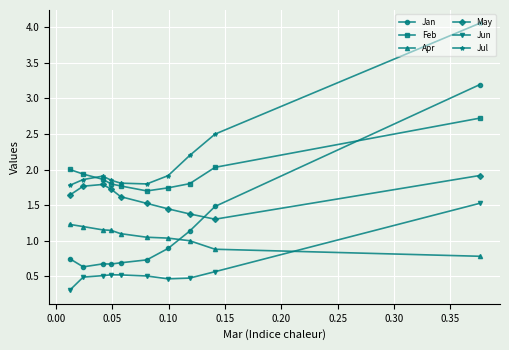

What is the value of the Jul point at the 9th from the left?

2.5